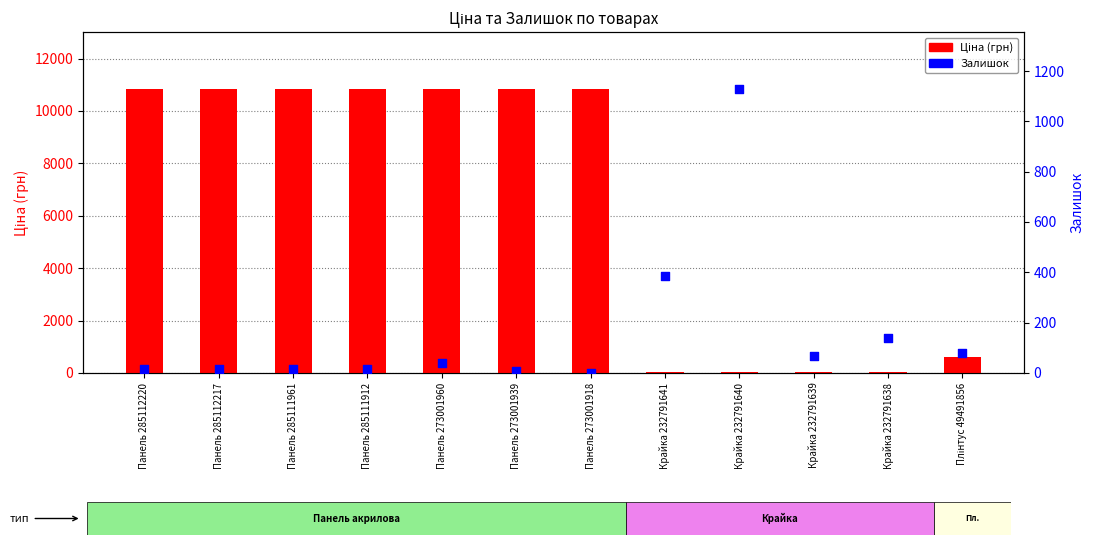

Is the value of Ціна (грн) at Панель 285112220 greater than the value of Залишок at Панель 285112220?

Yes